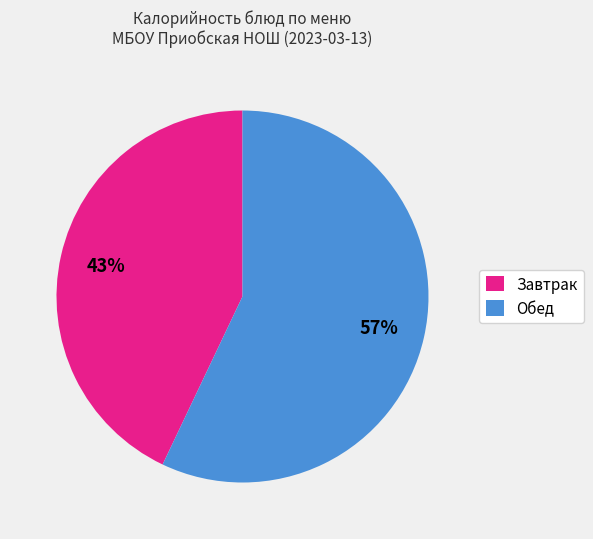

Approximately how many times larger is the value at Обед compared to Завтрак?

1.3